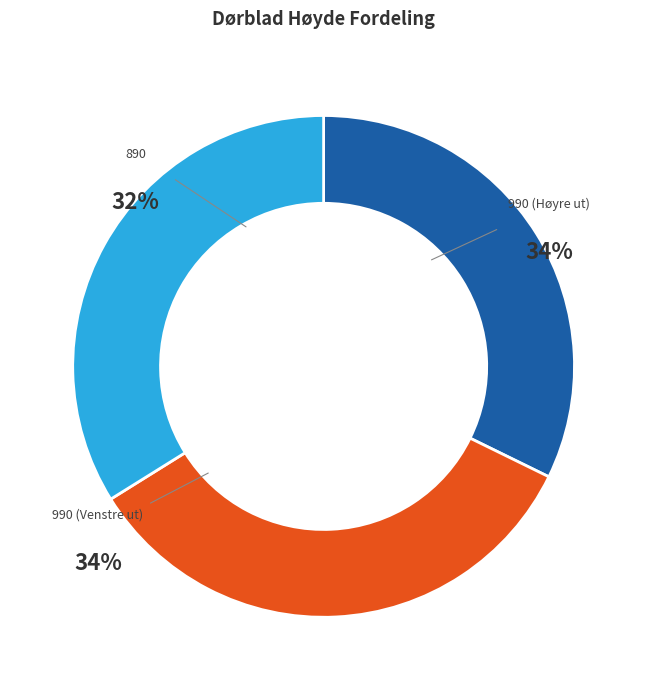

Which category has the smallest portion of the pie?

890